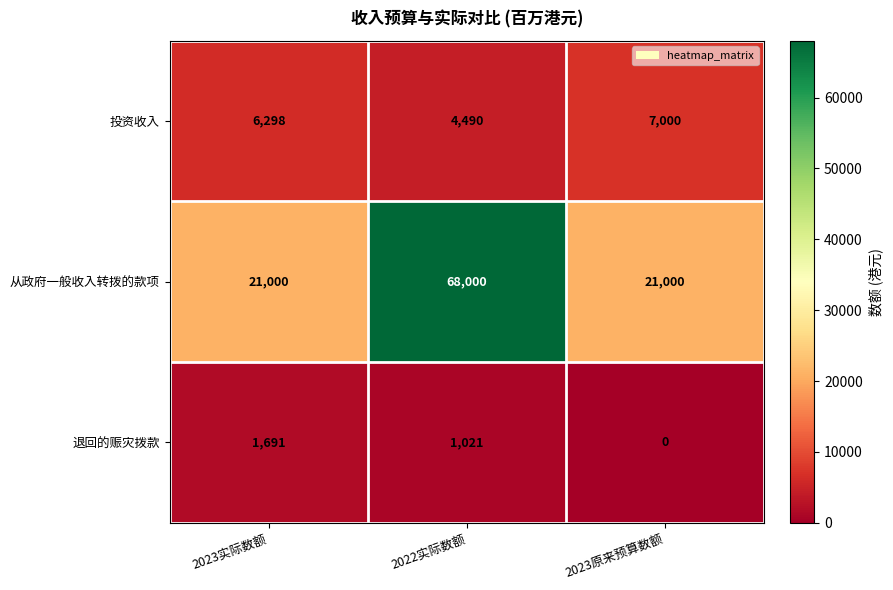

Is it true that 投资收入 equals 4490 at 2022实际数额?

True